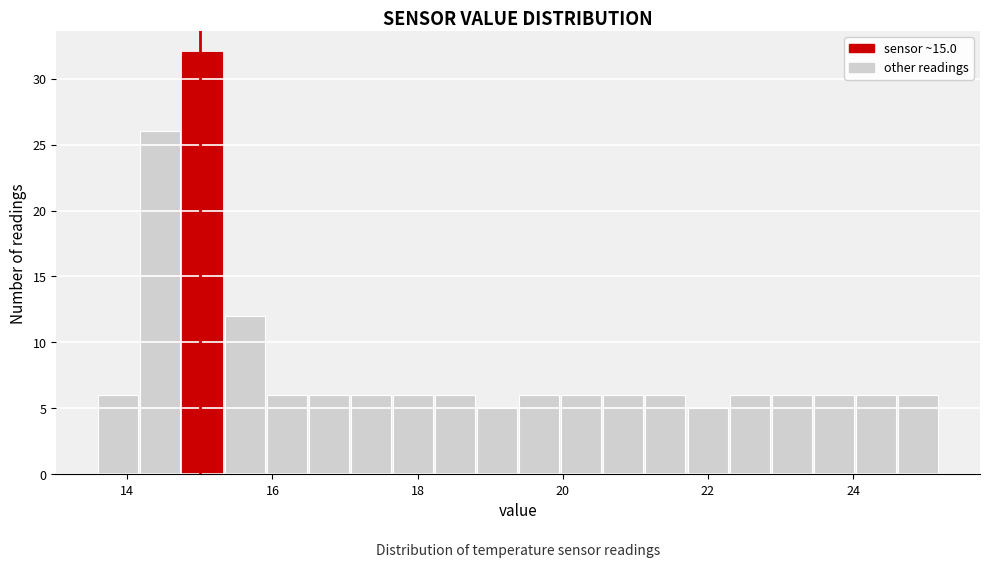

Around what value on the x-axis is the tallest bar? Give the approximate position of its centre, as read against the axis.

15.0